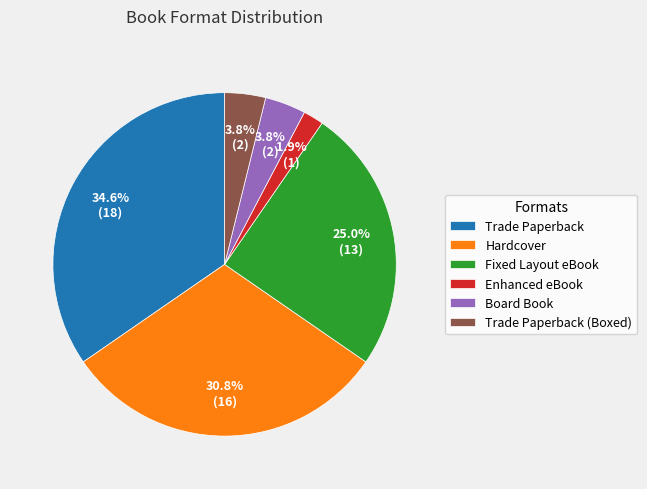

How much of the chart is everything except Enhanced eBook?

98.1%